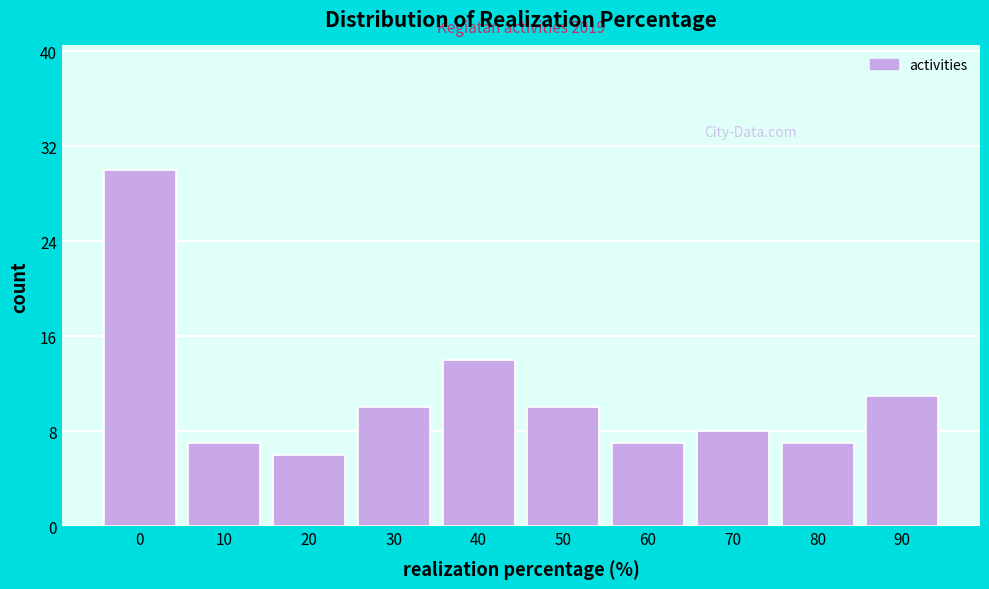

Reading left to right, extract all data points from this chart.

0=30	10=7	20=6	30=10	40=14	50=10	60=7	70=8	80=7	90=11